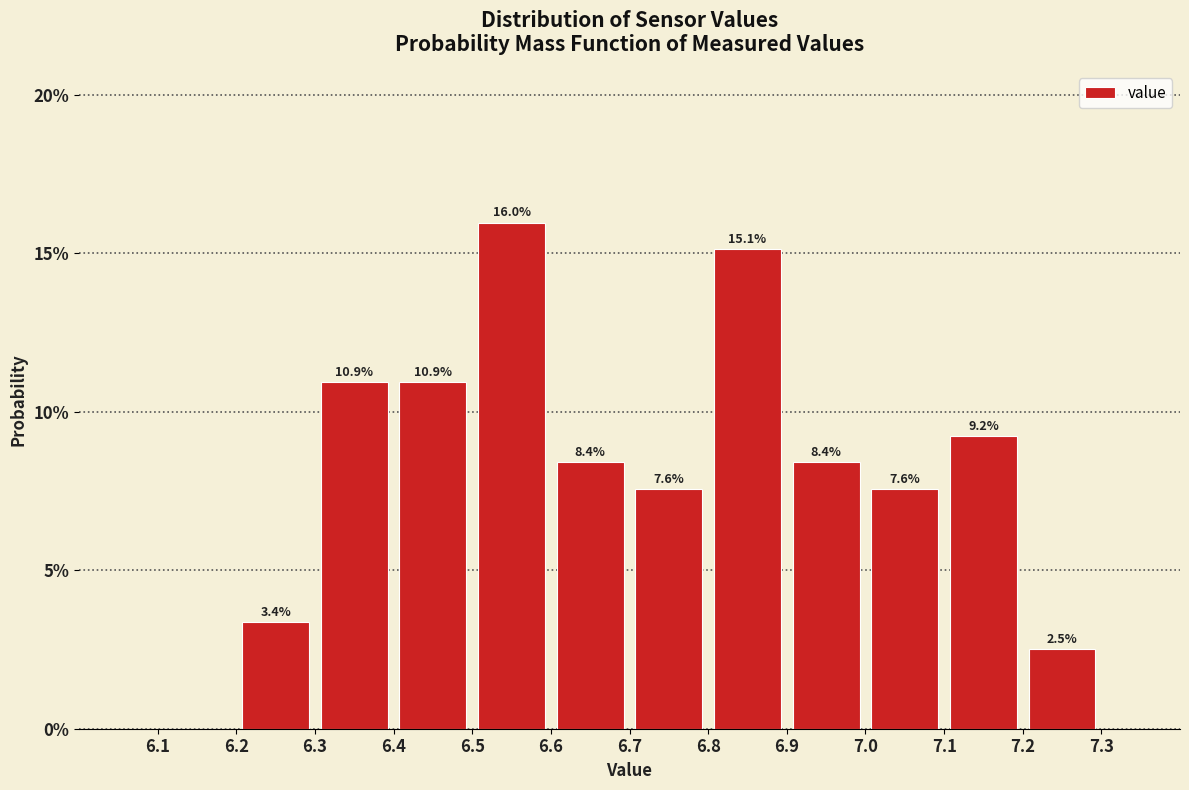

Which range on the x-axis has the tallest bar?

6.5 to 6.6